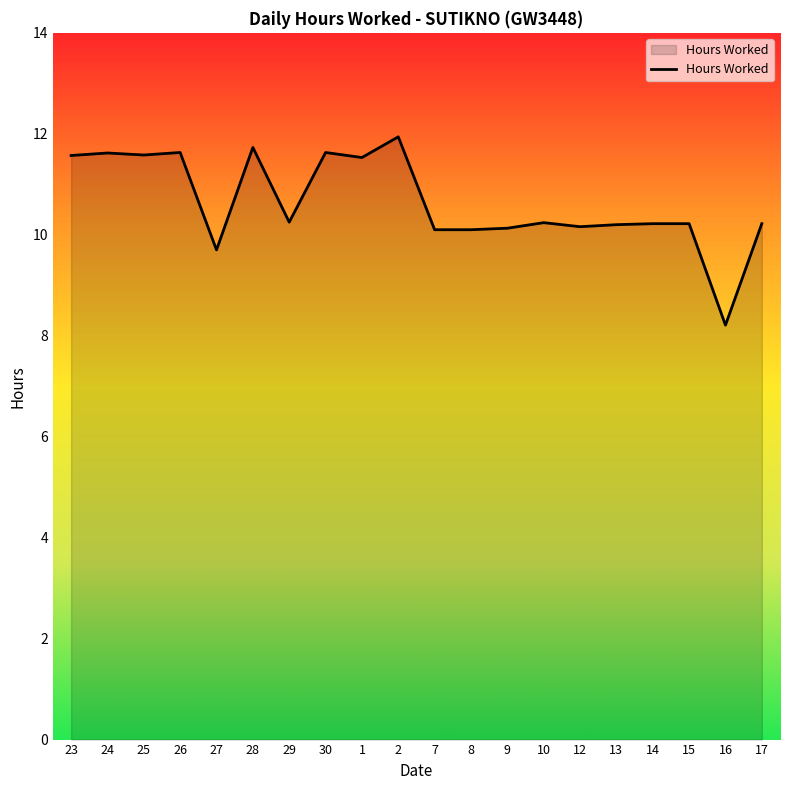

At which category does the chart reach its minimum across all series?

16